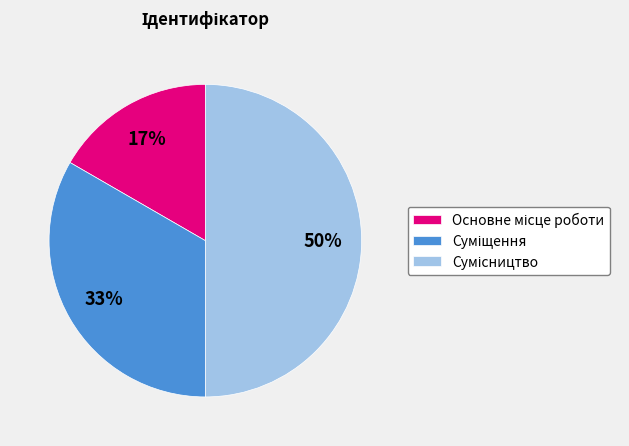

To the nearest percent, what is the difference between the largest and smallest slice percentages?

33%